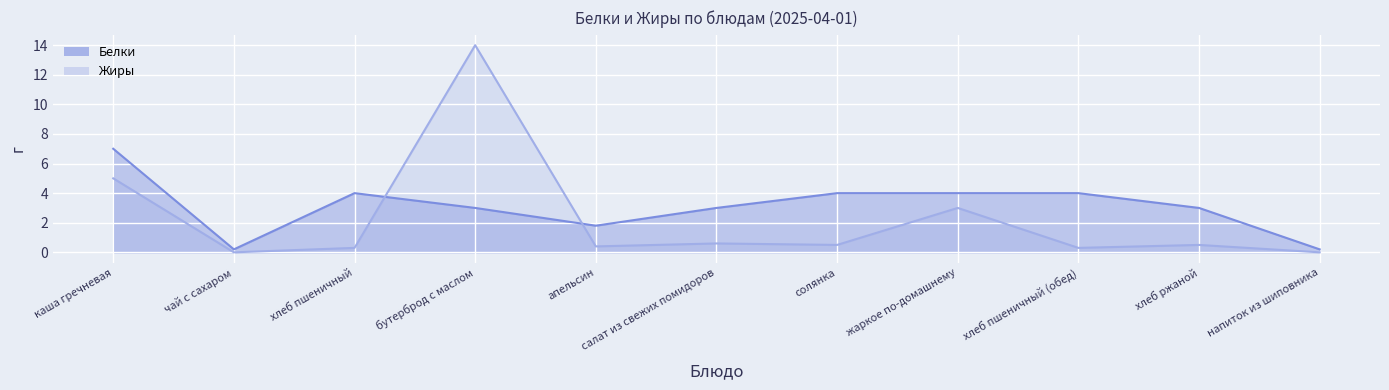

The Белки series shows 5.5 at жаркое по-домашнему. True or false?

False